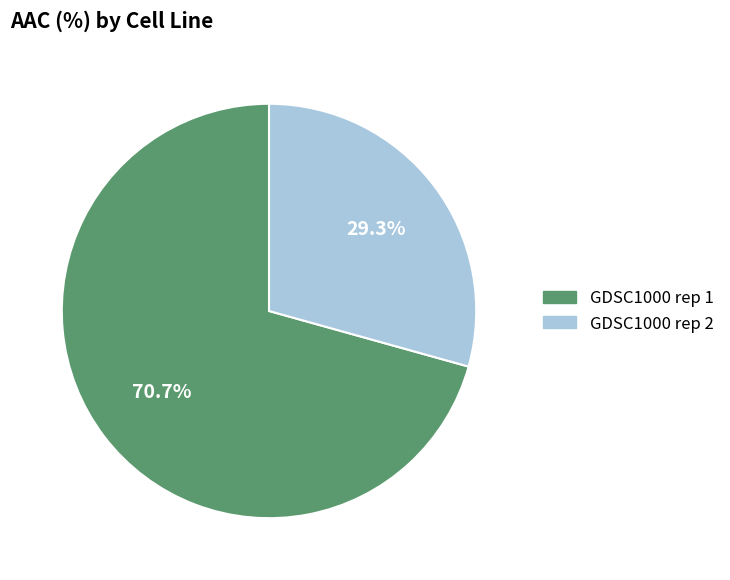

The GDSC1000 rep 2 slice represents 29% of the pie. True or false?

True